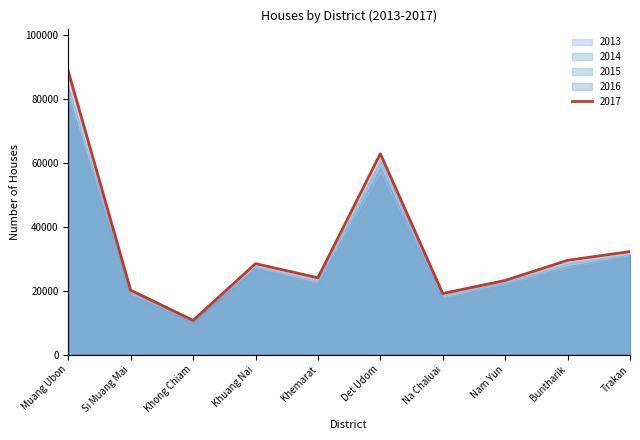

How many data points in 2015 are less than 27624?

5